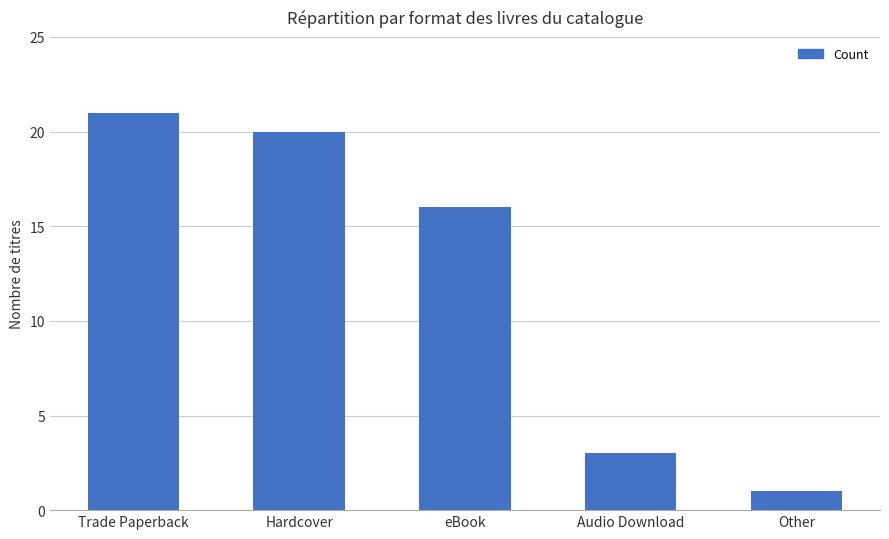

Does the chart contain stacked bars?

No